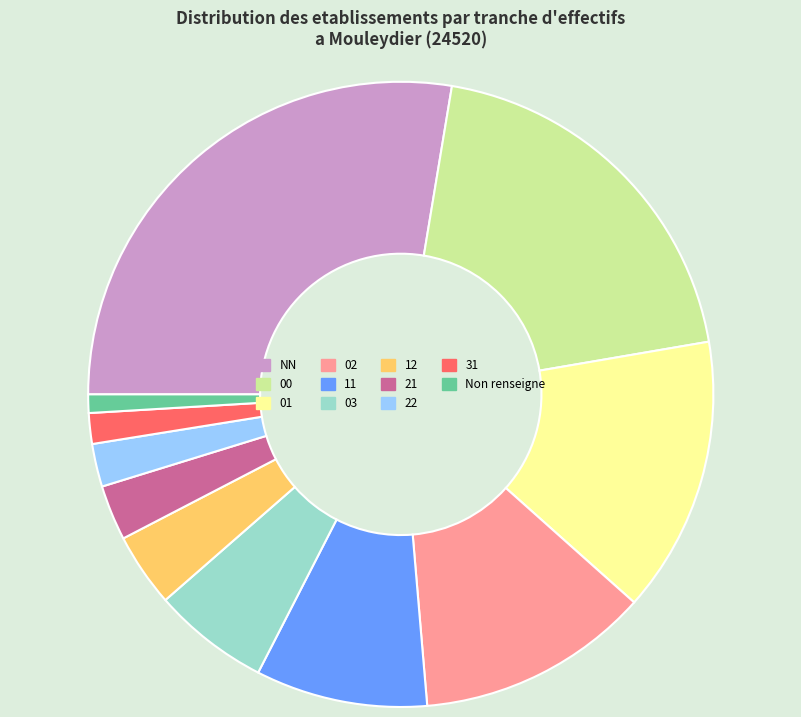

Is 11 the majority of the pie?

No